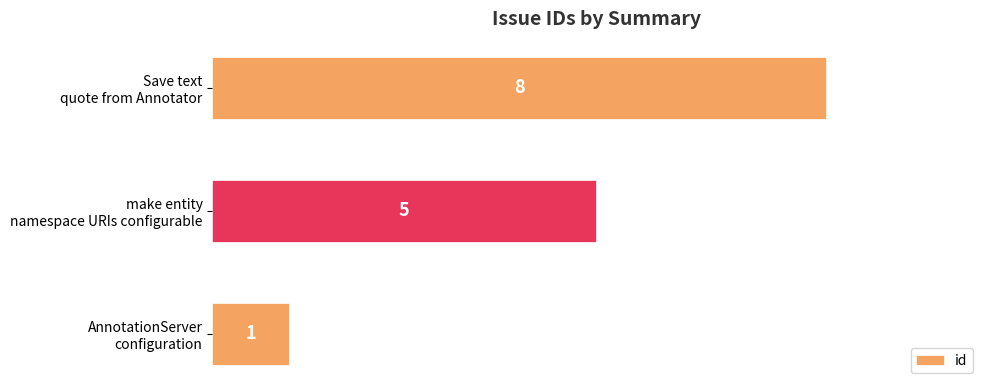

What is the maximum value shown in the chart?

8